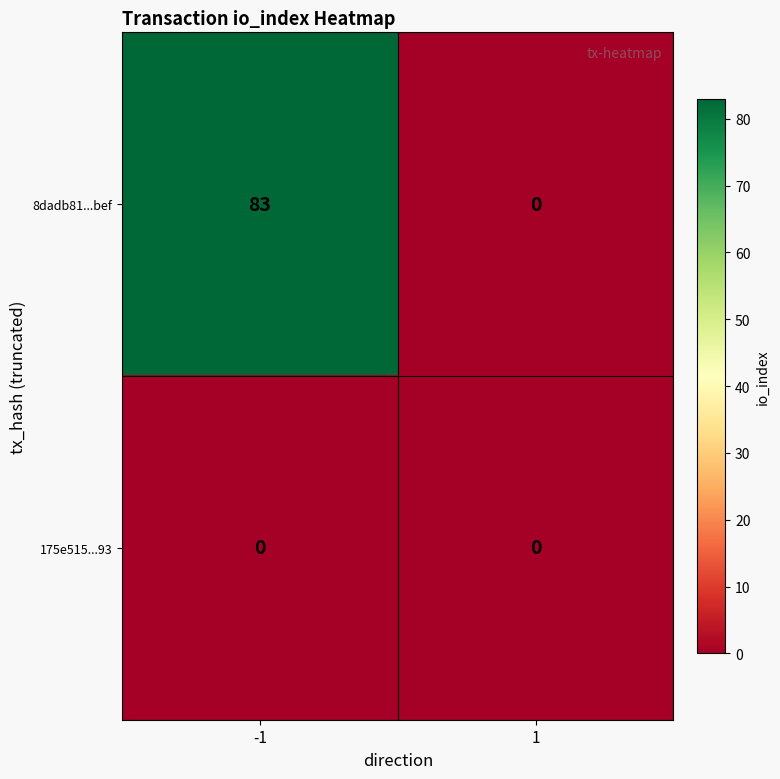

What is the maximum value shown in the chart?

83